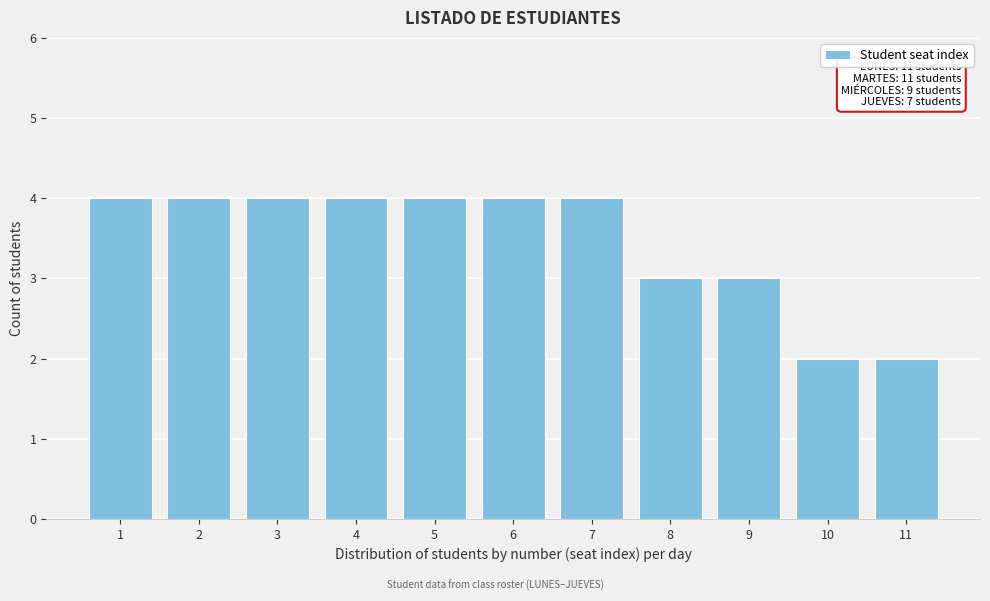

Reading right to left, what are all the values shown in this chart?

2	2	3	3	4	4	4	4	4	4	4